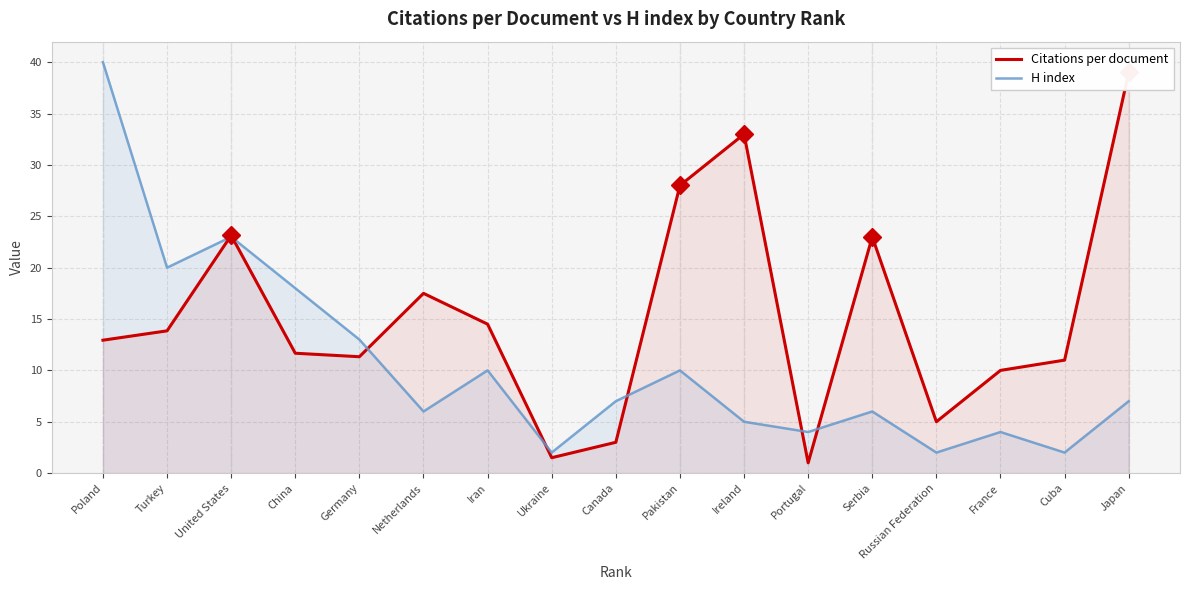

At which category does Citations per document reach its first local peak?

United States